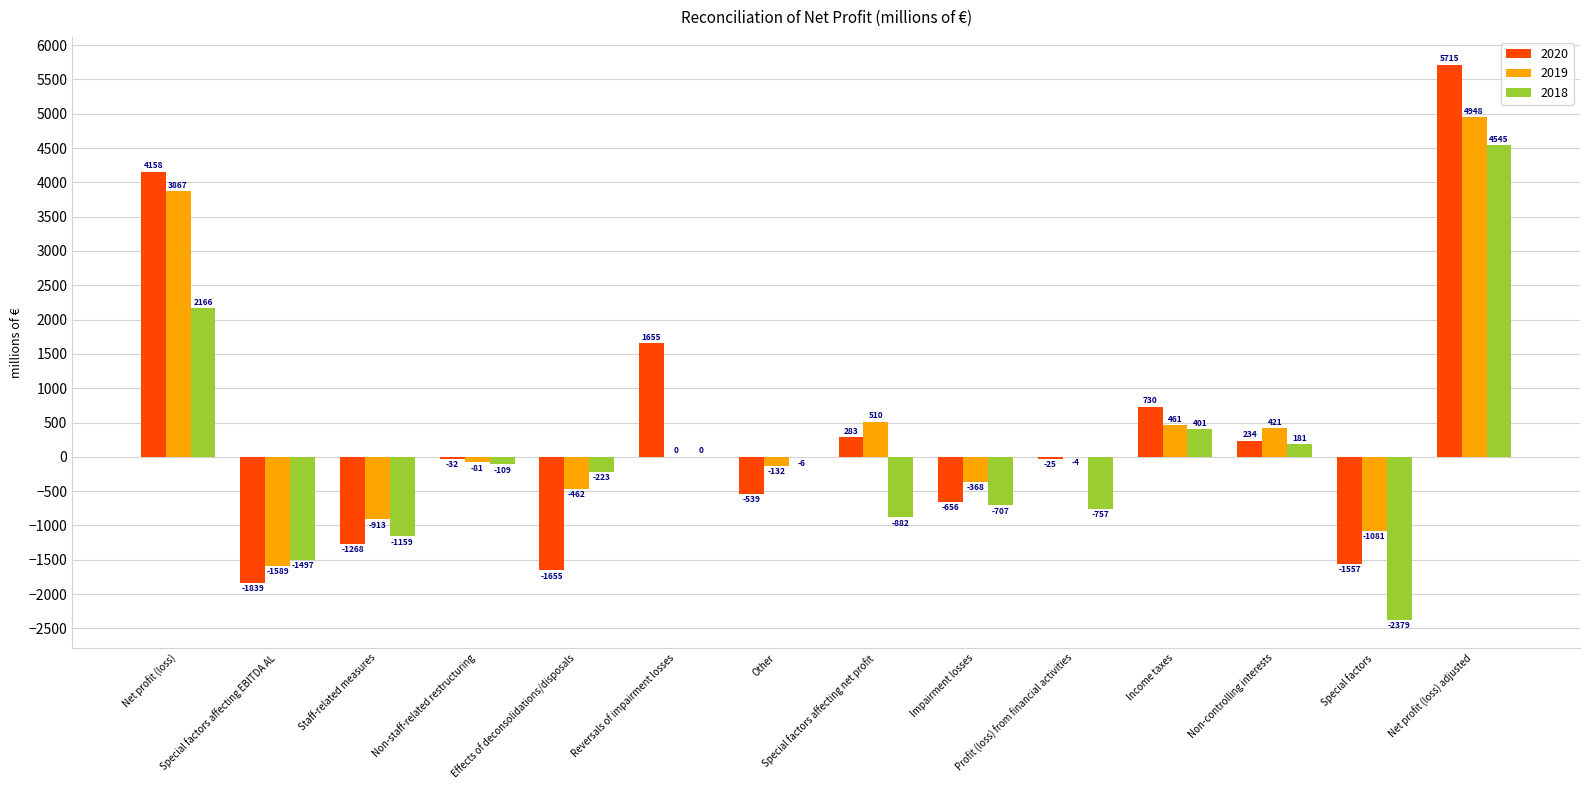

What is the maximum value shown in the chart?

5715